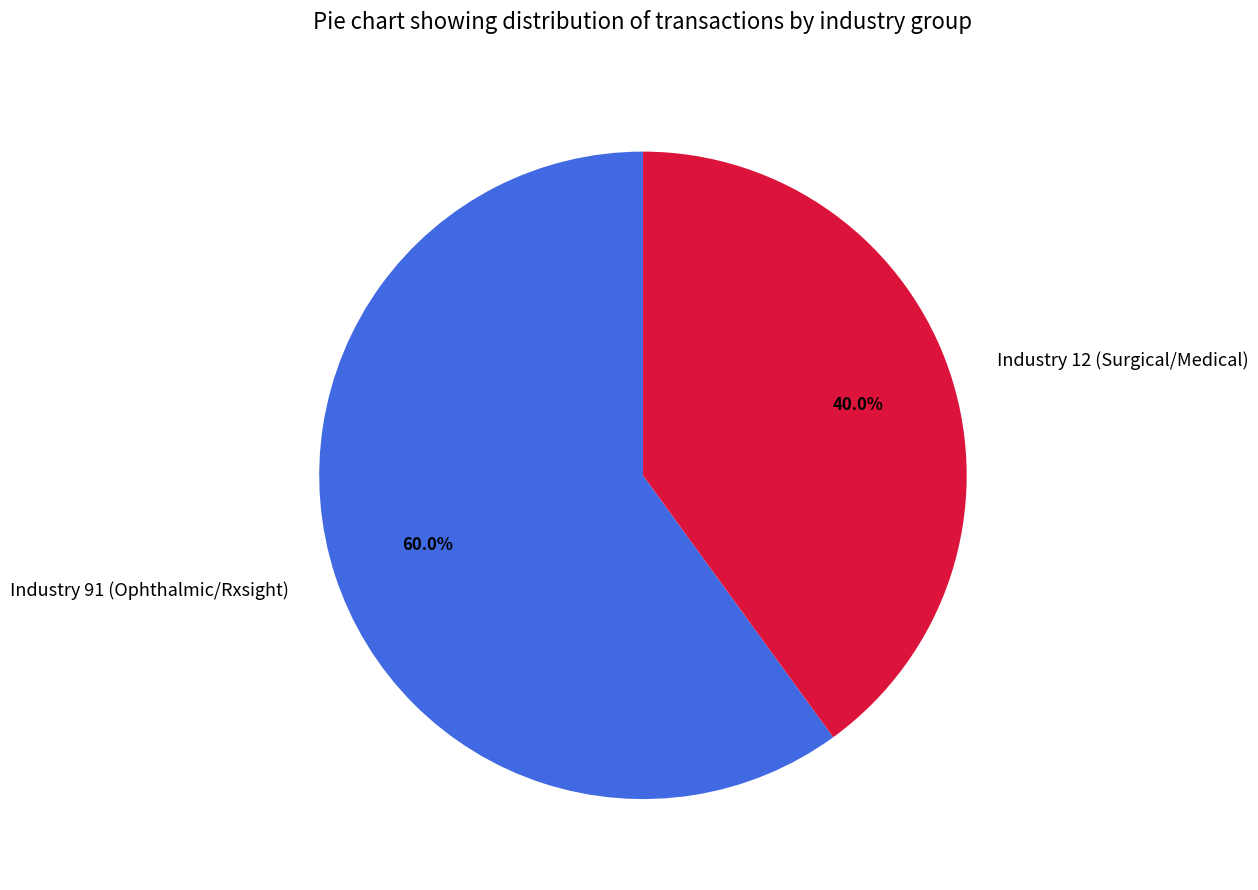

Rank the categories by value from lowest to highest.

Industry 12 (Surgical/Medical), Industry 91 (Ophthalmic/Rxsight)